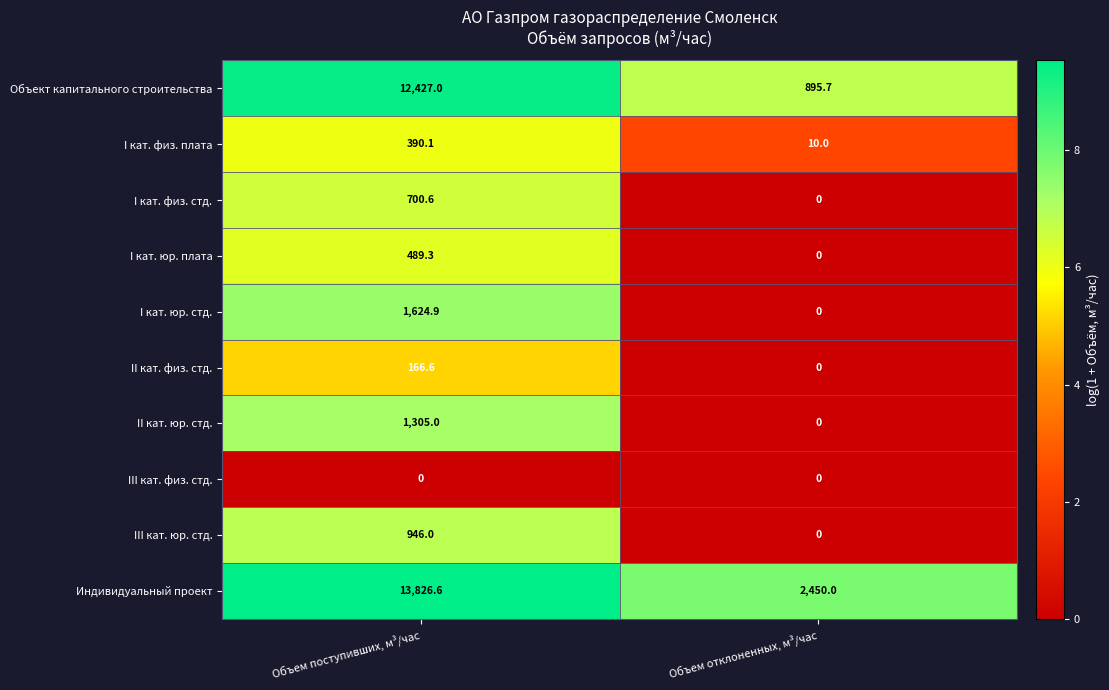

What is the maximum value shown in the chart?

13826.6